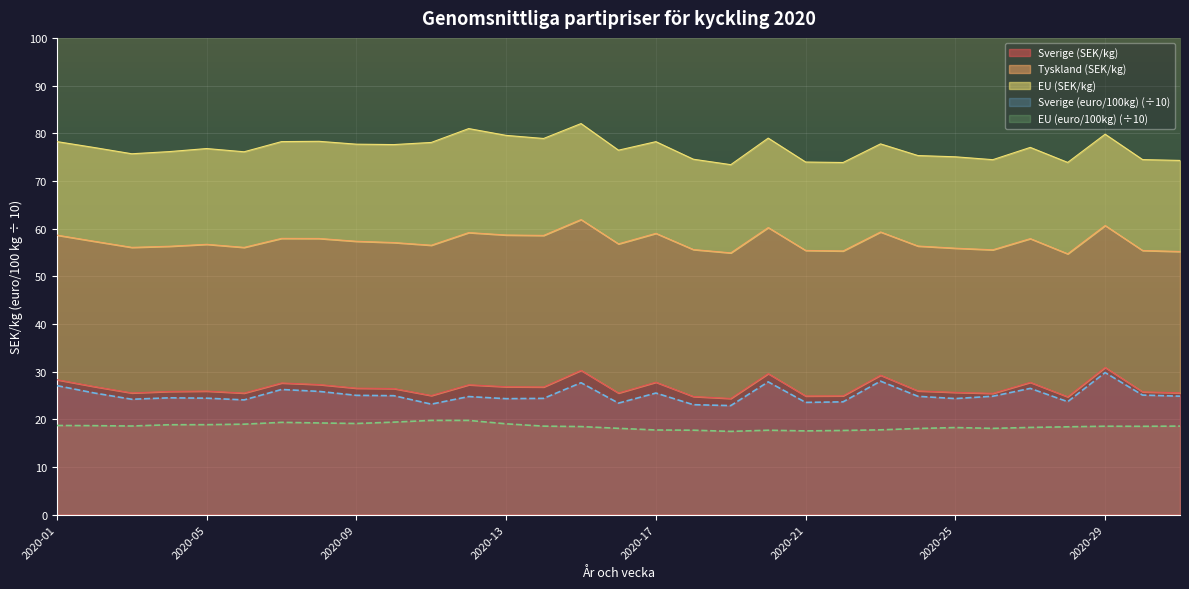

What is the sum of all Sverige (SEK/kg) values?

824.4